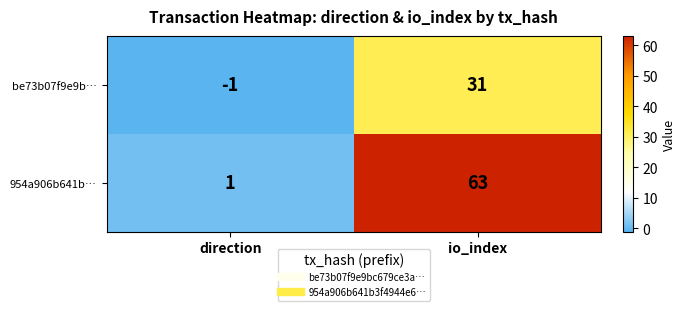

What is the average value of the be73b07f9e9b… series?

15